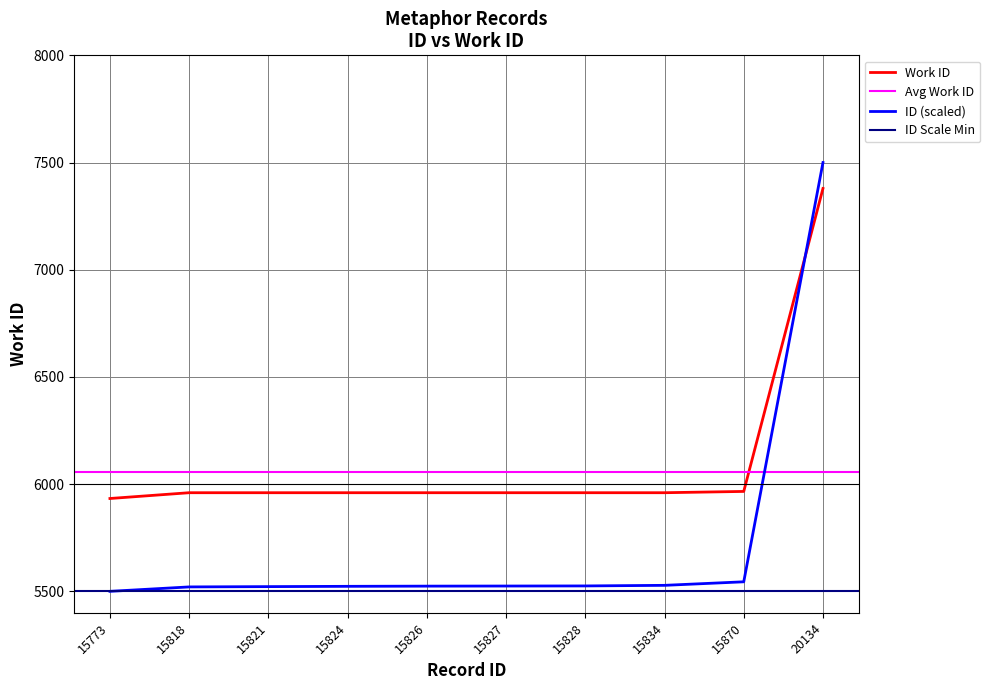

What is the minimum value for id?

5500.0